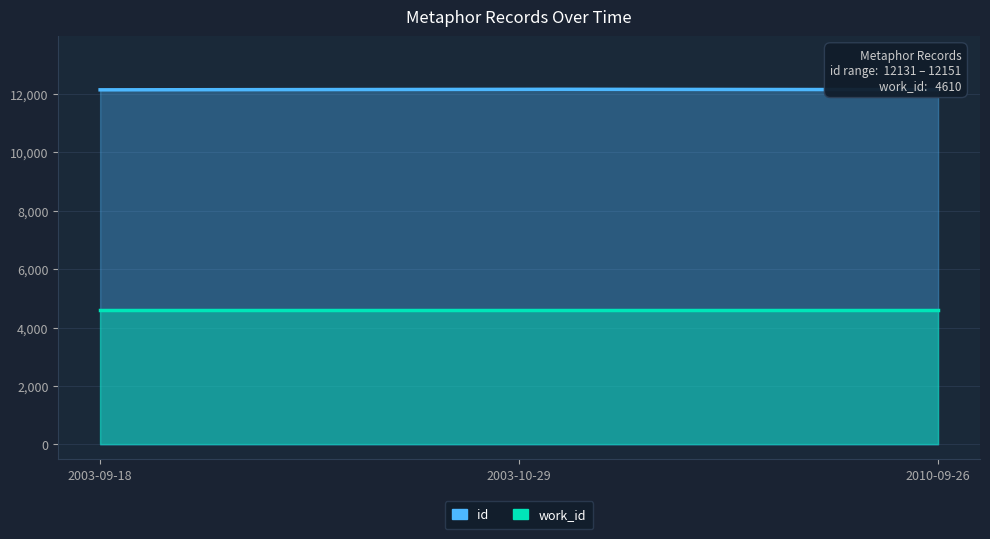

How many data points does each series have?

3